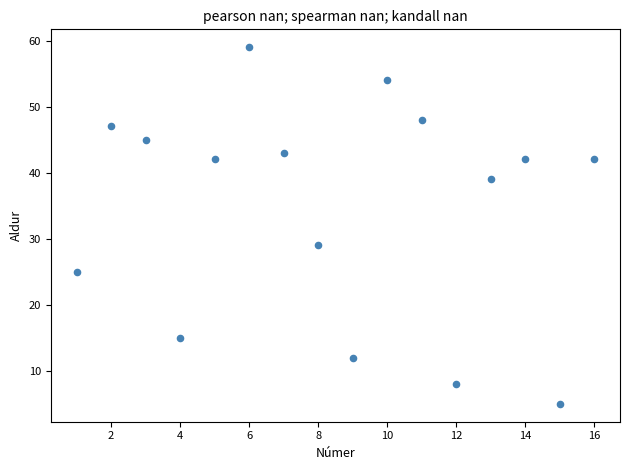

What is the range of Y values (max minus min)?

54